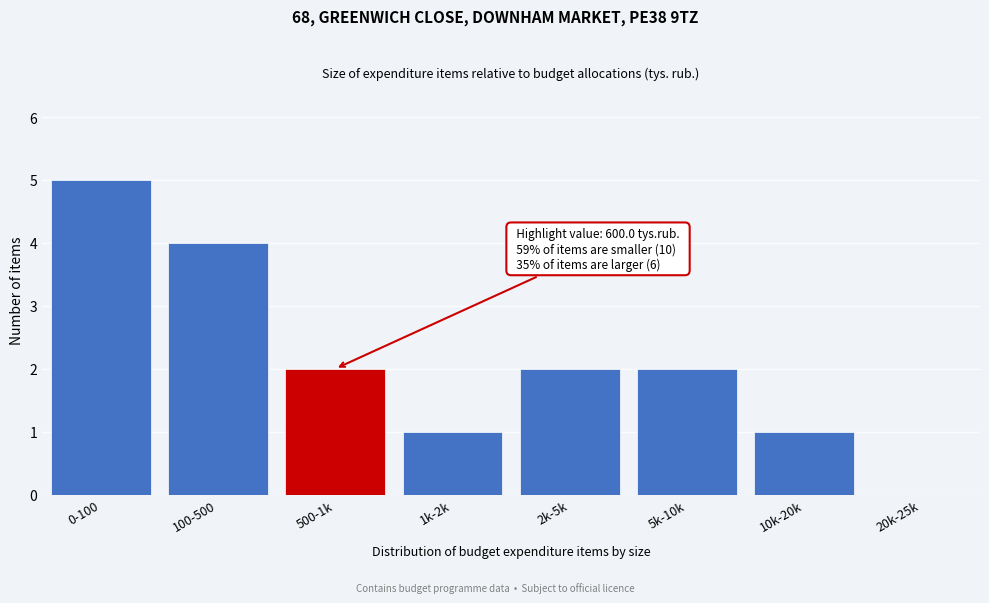

Reading right to left, what are all the values shown in this chart?

20k-25k=0	10k-20k=1	5k-10k=2	2k-5k=2	1k-2k=1	500-1k=2	100-500=4	0-100=5